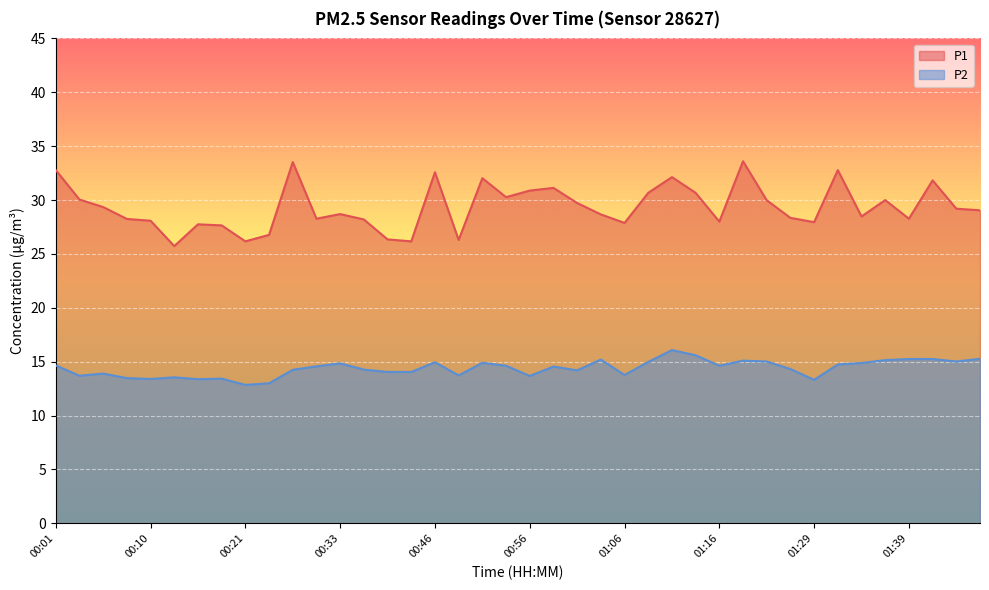

What is the smallest value displayed?

12.8